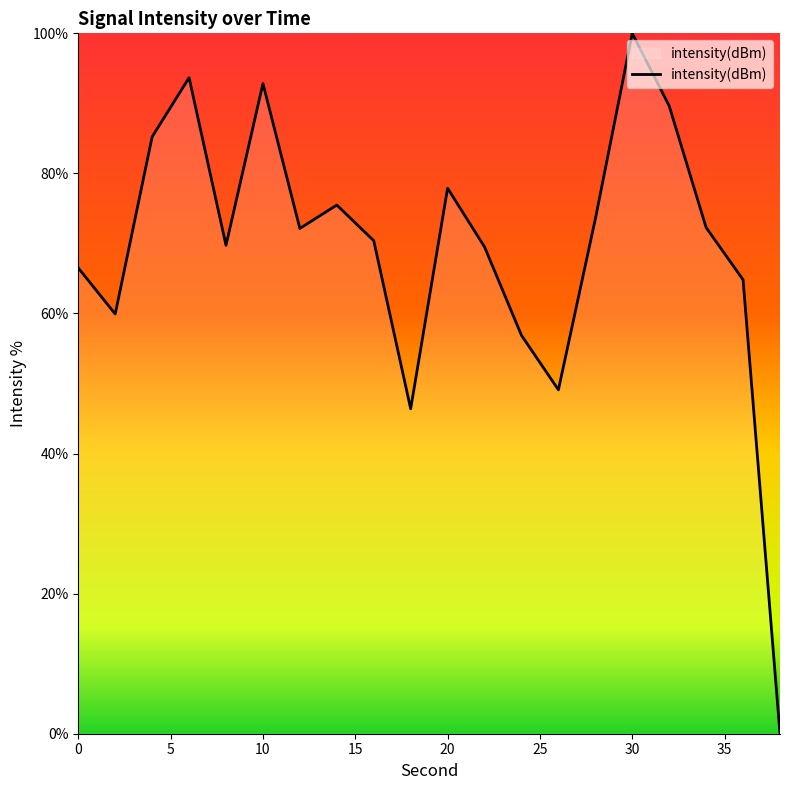

What is the difference between the maximum and second lowest values?

53.6